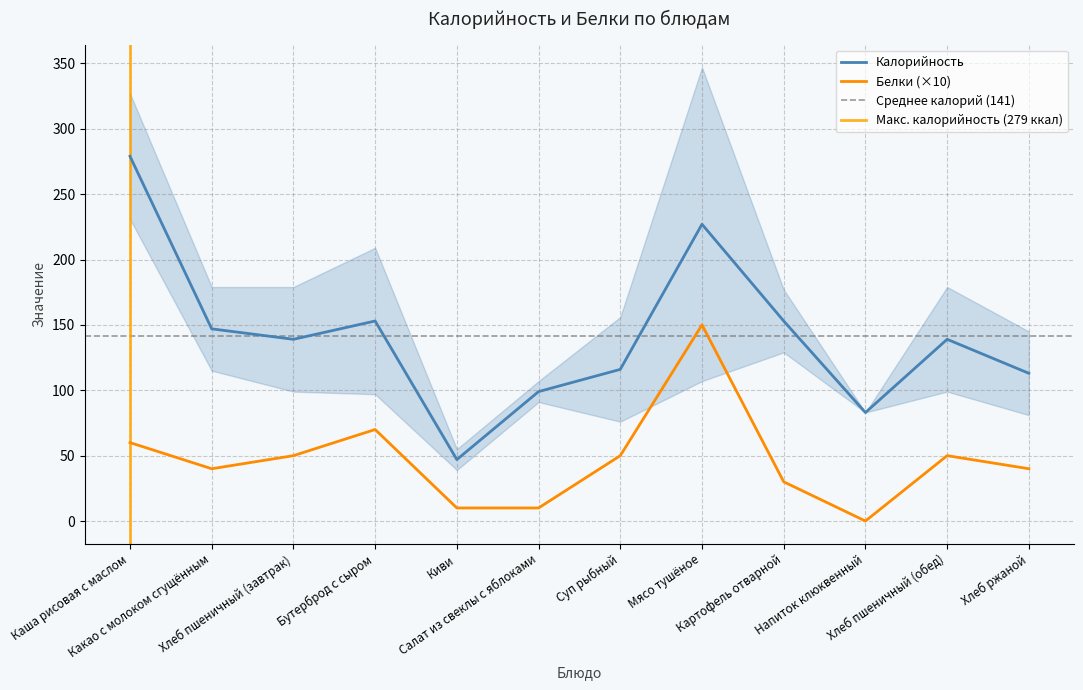

Reading left to right, list all the values displayed in this chart.

Калорийность: Каша рисовая с маслом=279	Какао с молоком сгущённым=147	Хлеб пшеничный (завтрак)=139	Бутерброд с сыром=153	Киви=47	Салат из свеклы с яблоками=99	Суп рыбный=116	Мясо тушёное=227	Картофель отварной=153	Напиток клюквенный=83	Хлеб пшеничный (обед)=139	Хлеб ржаной=113
Белки: Каша рисовая с маслом=60	Какао с молоком сгущённым=40	Хлеб пшеничный (завтрак)=50	Бутерброд с сыром=70	Киви=10	Салат из свеклы с яблоками=10	Суп рыбный=50	Мясо тушёное=150	Картофель отварной=30	Напиток клюквенный=0	Хлеб пшеничный (обед)=50	Хлеб ржаной=40